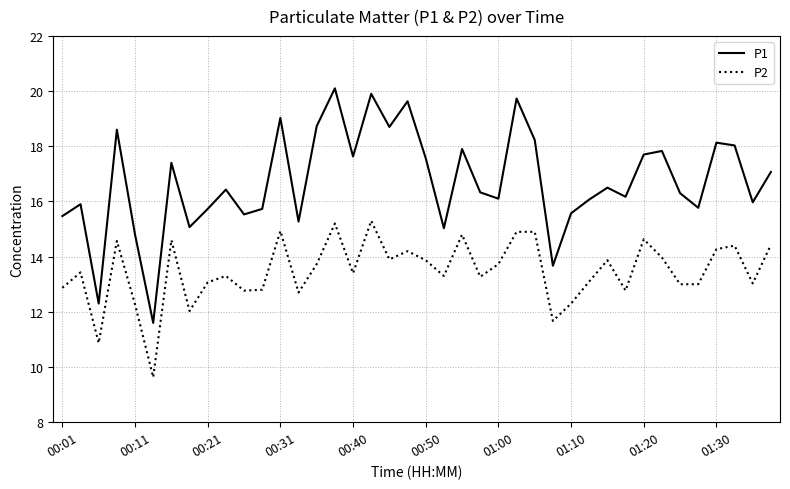

Rank the series by their maximum value, from highest to lowest.

P1, P2